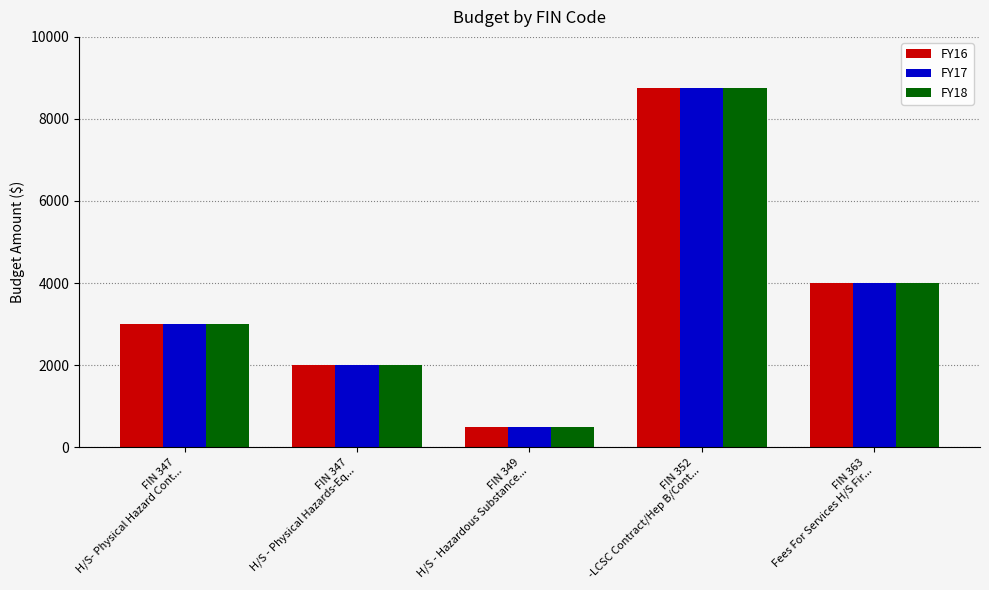

At how many categories does at least one series exceed 1572?

4